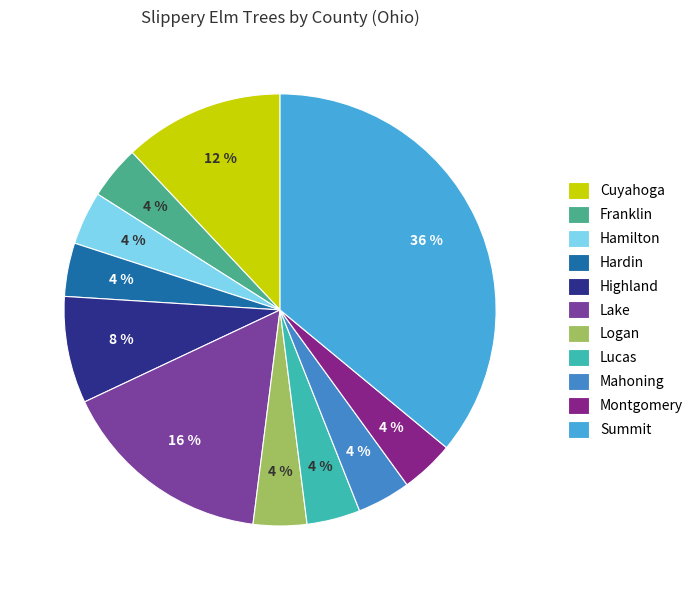

What portion of the pie excludes Lake?

84.0%